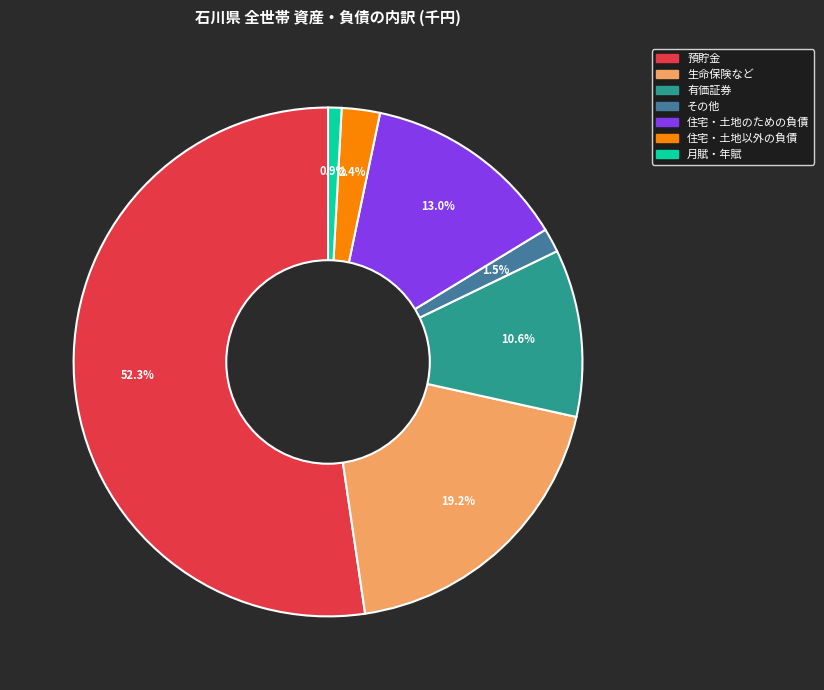

How many segments does this pie chart have?

7